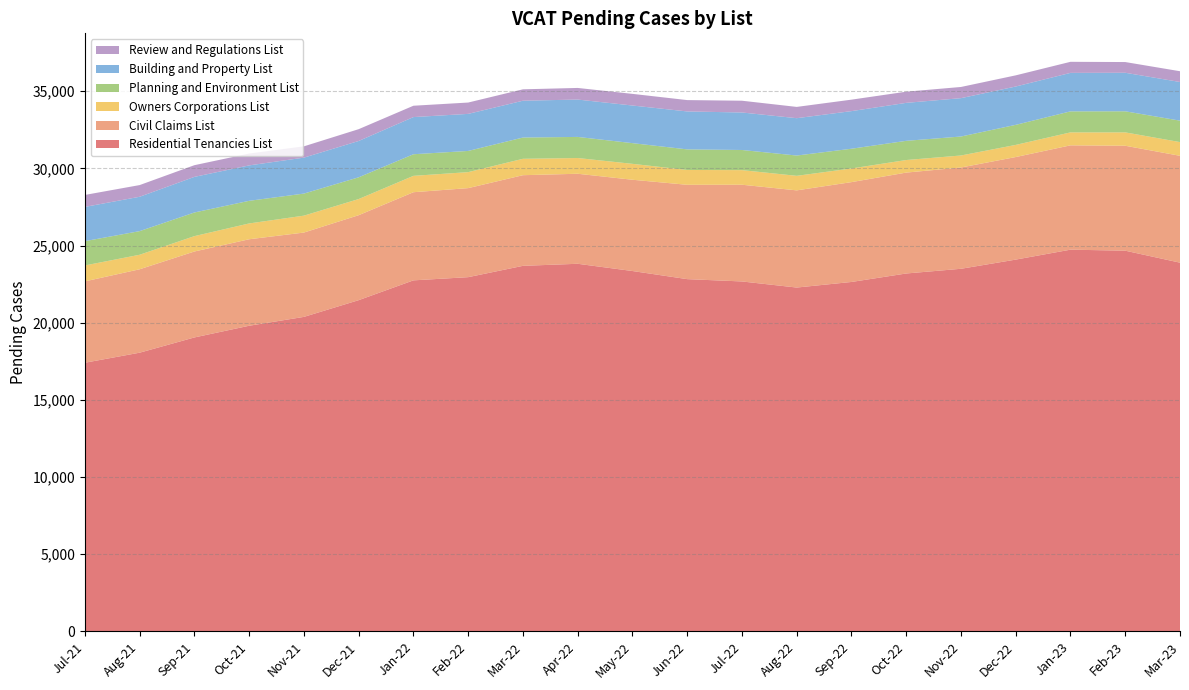

Reading left to right, transcribe all the data shown in this chart.

Residential Tenancies List: Jul-21=17408	Aug-21=18059	Sep-21=19047	Oct-21=19805	Nov-21=20379	Dec-21=21463	Jan-22=22746	Feb-22=22953	Mar-22=23687	Apr-22=23820	May-22=23351	Jun-22=22825	Jul-22=22675	Aug-22=22280	Sep-22=22642	Oct-22=23191	Nov-22=23496	Dec-22=24091	Jan-23=24735	Feb-23=24668	Mar-23=23892
Civil Claims List: Jul-21=5272	Aug-21=5405	Sep-21=5569	Oct-21=5604	Nov-21=5464	Dec-21=5505	Jan-22=5711	Feb-22=5769	Mar-22=5873	Apr-22=5833	May-22=5914	Jun-22=6113	Jul-22=6267	Aug-22=6297	Sep-22=6469	Oct-22=6538	Nov-22=6563	Dec-22=6645	Jan-23=6759	Feb-23=6800	Mar-23=6924
Owners Corporations List: Jul-21=1032	Aug-21=941	Sep-21=996	Oct-21=1025	Nov-21=1096	Dec-21=1047	Jan-22=1061	Feb-22=1037	Mar-22=1063	Apr-22=1020	May-22=1031	Jun-22=961	Jul-22=946	Aug-22=942	Sep-22=885	Oct-22=814	Nov-22=778	Dec-22=787	Jan-23=841	Feb-23=867	Mar-23=889
Planning and Environment List: Jul-21=1574	Aug-21=1531	Sep-21=1532	Oct-21=1466	Nov-21=1430	Dec-21=1409	Jan-22=1400	Feb-22=1373	Mar-22=1378	Apr-22=1367	May-22=1341	Jun-22=1334	Jul-22=1306	Aug-22=1315	Sep-22=1279	Oct-22=1244	Nov-22=1230	Dec-22=1300	Jan-23=1361	Feb-23=1366	Mar-23=1389
Building and Property List: Jul-21=2219	Aug-21=2226	Sep-21=2307	Oct-21=2295	Nov-21=2329	Dec-21=2353	Jan-22=2408	Feb-22=2401	Mar-22=2385	Apr-22=2421	May-22=2438	Jun-22=2458	Jul-22=2429	Aug-22=2420	Sep-22=2437	Oct-22=2460	Nov-22=2485	Dec-22=2483	Jan-23=2494	Feb-23=2496	Mar-23=2505
Review and Regulations List: Jul-21=776	Aug-21=758	Sep-21=758	Oct-21=767	Nov-21=732	Dec-21=766	Jan-22=735	Feb-22=735	Mar-22=739	Apr-22=753	May-22=755	Jun-22=736	Jul-22=763	Aug-22=731	Sep-22=743	Oct-22=724	Nov-22=725	Dec-22=724	Jan-23=717	Feb-23=695	Mar-23=698